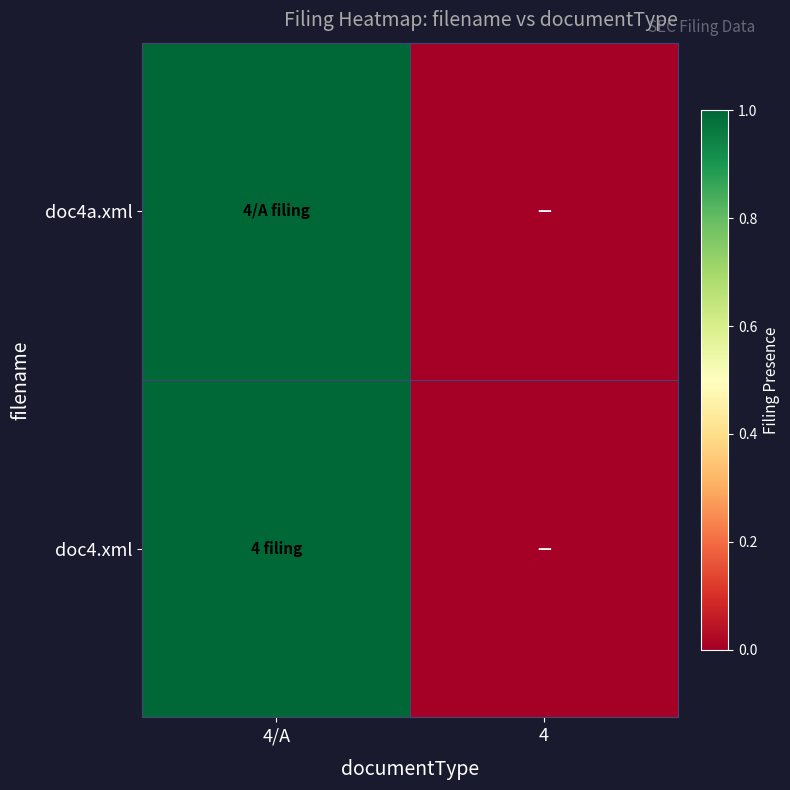

What is the maximum value shown in the chart?

1